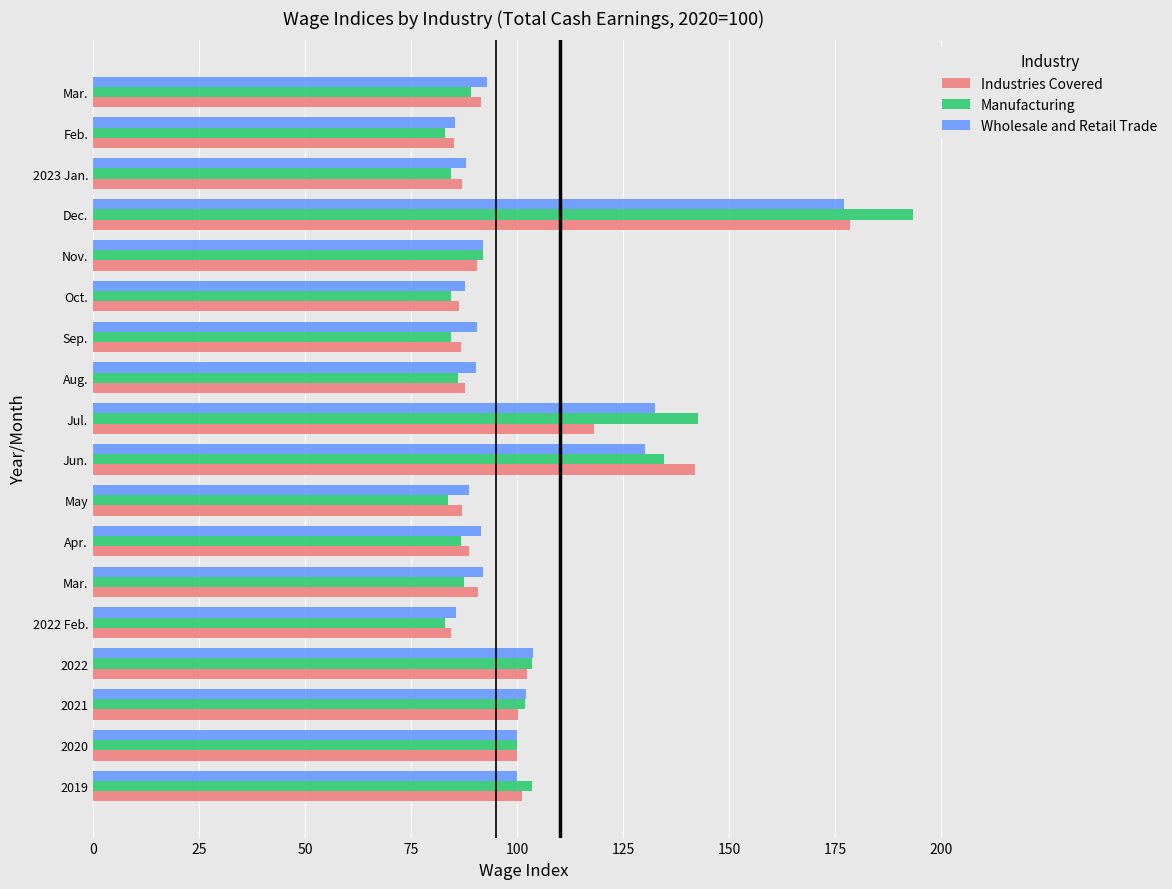

What is the sum of all Wholesale and Retail Trade values?

1829.3